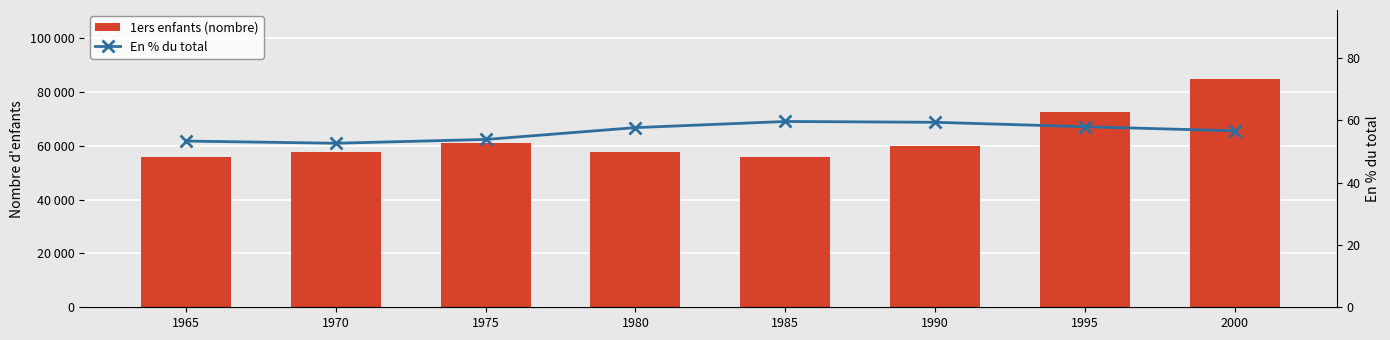

What is the value of the 1ers enfants (nombre) bar at the 7th from the left?

72393.0